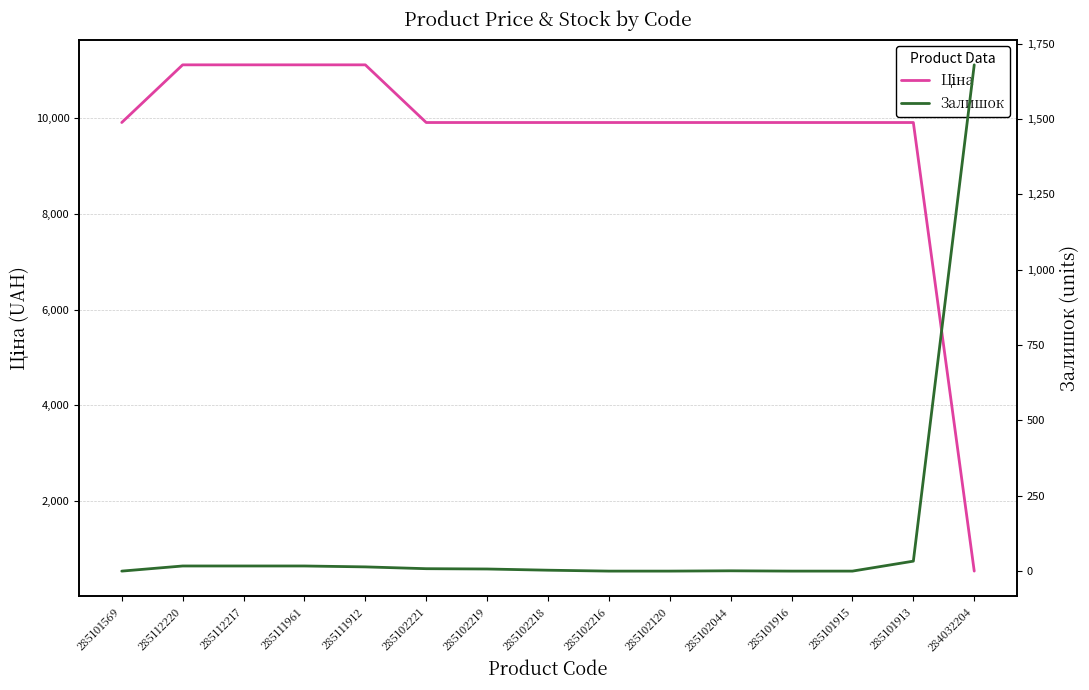

Which label corresponds to the largest value in the chart?

285112220